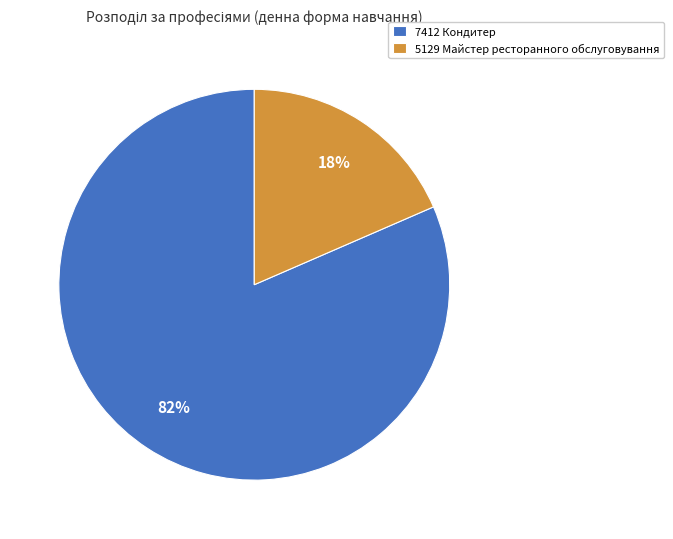

What is the largest slice in the pie chart?

7412 Кондитер